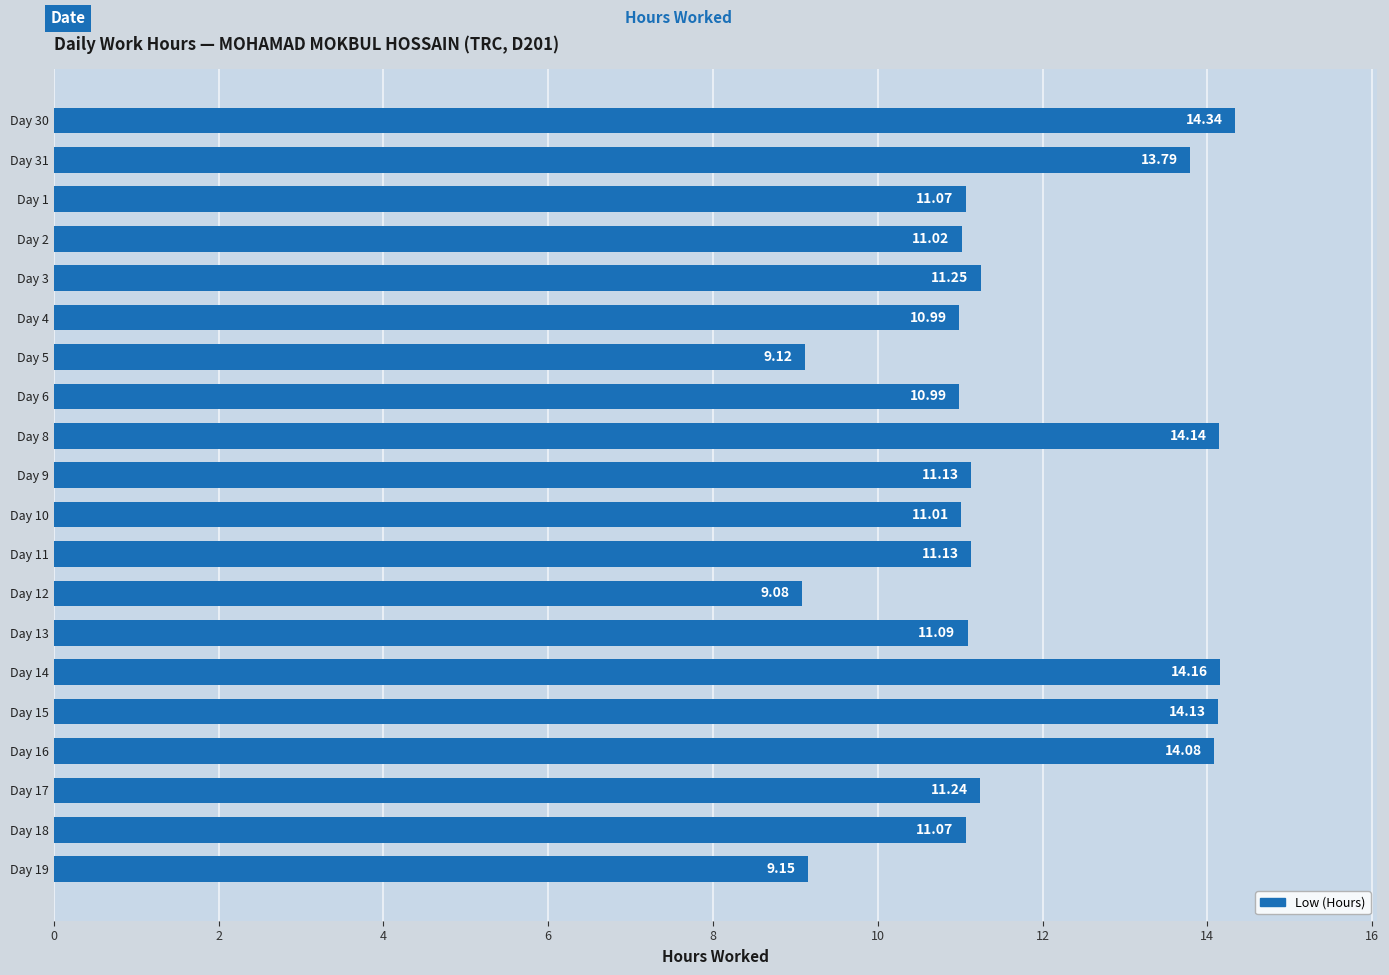

Which has a higher value, Day 31 or Day 14?

Day 14